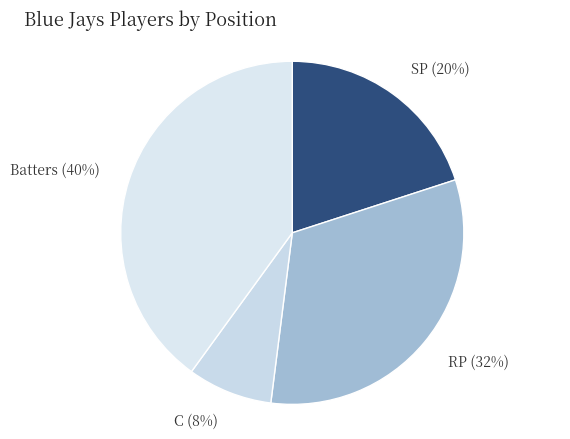

To the nearest percent, what is the difference between the largest and smallest slice percentages?

32%